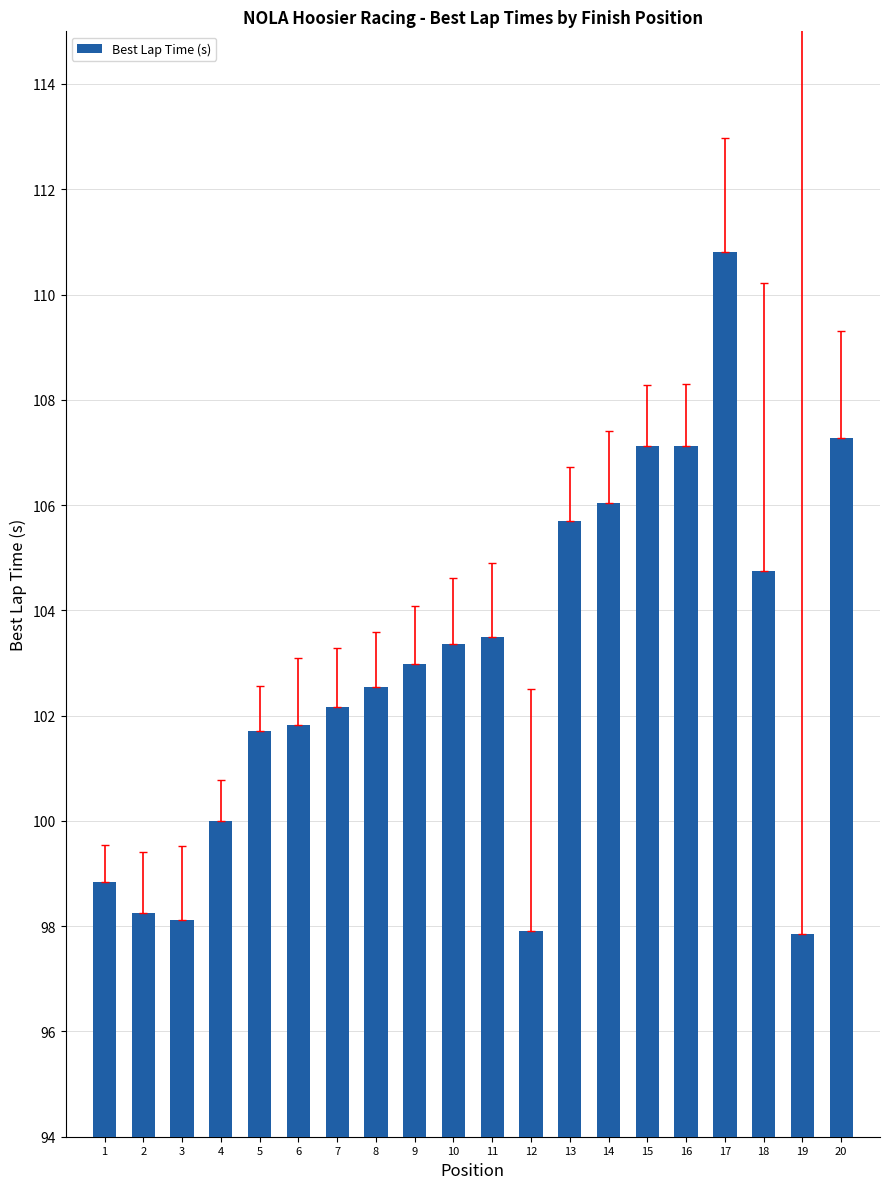

How many bars are there in total?

20